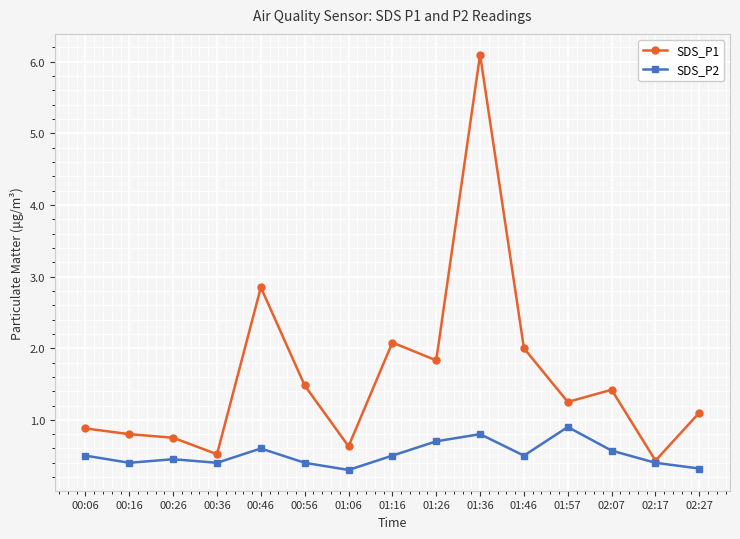

Which category has the highest value across all series?

01:36